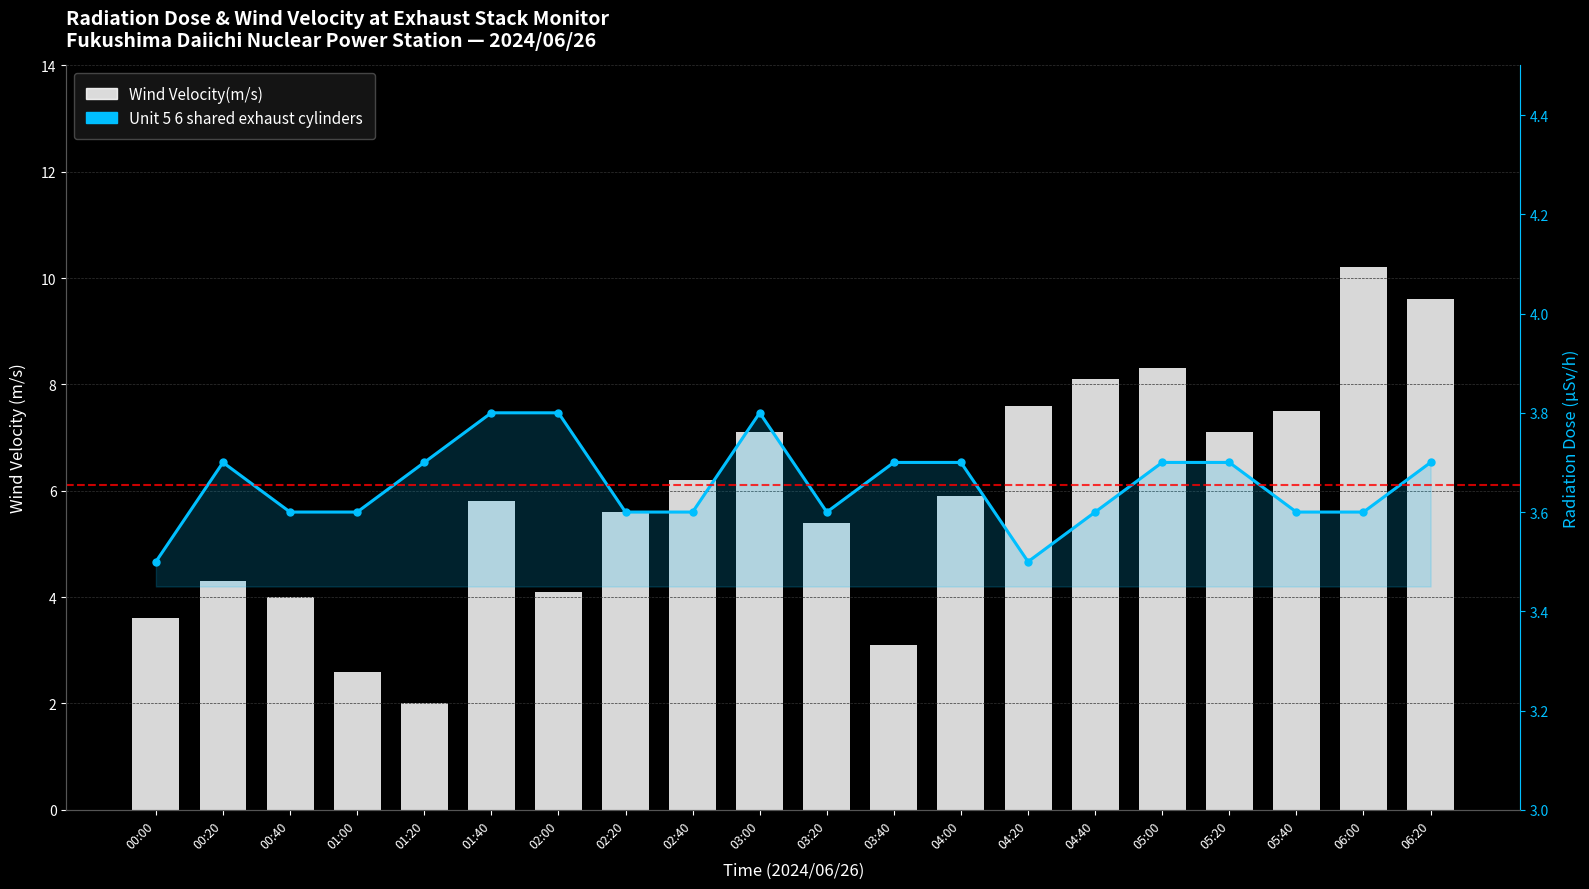

What is the maximum value for Wind Velocity(m/s)?

10.2